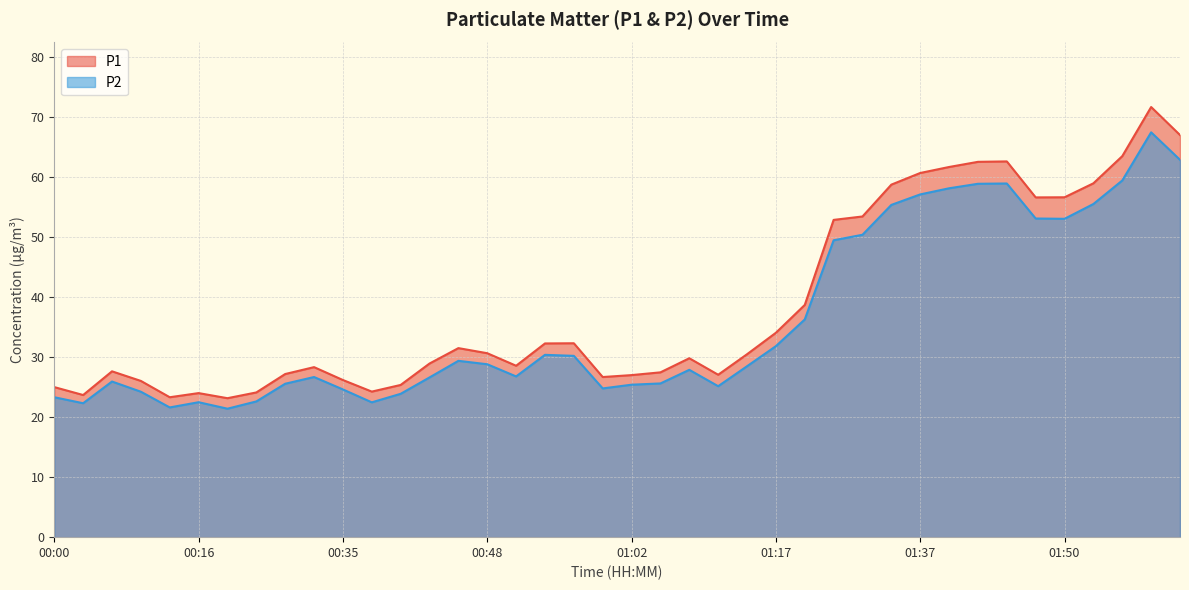

List the labels in order of P1 value, smallest first.

00:21, 00:11, 00:02, 00:16, 00:24, 00:37, 00:00, 00:40, 00:08, 00:35, 00:59, 01:02, 01:12, 00:26, 01:05, 00:05, 00:29, 00:51, 00:43, 01:08, 01:14, 00:48, 00:46, 00:54, 00:56, 01:17, 01:20, 01:28, 01:31, 01:47, 01:50, 01:34, 01:53, 01:37, 01:39, 01:42, 01:45, 01:56, 02:01, 01:58